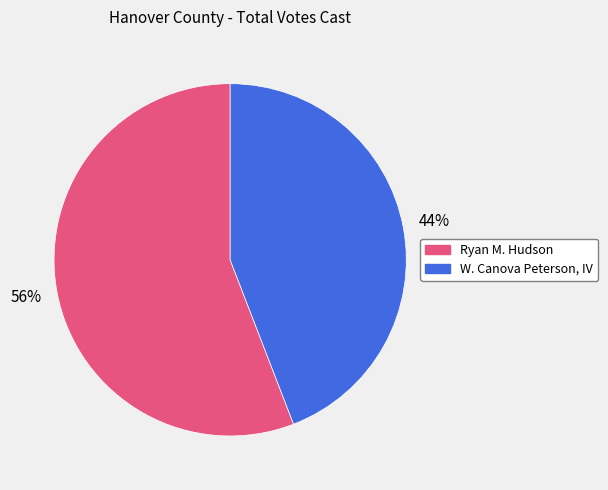

Which slice is the largest?

Ryan M. Hudson